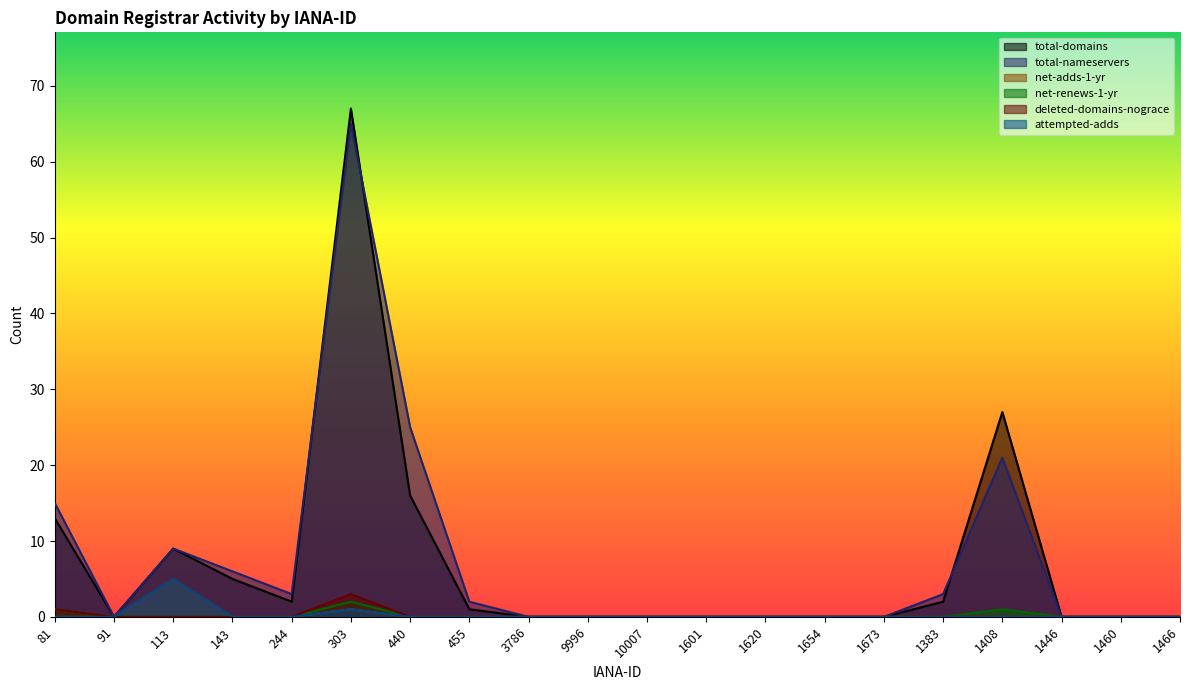

List the series in order of their peak value, lowest first.

net-renews-1-yr, deleted-domains-nograce, net-adds-1-yr, attempted-adds, total-nameservers, total-domains